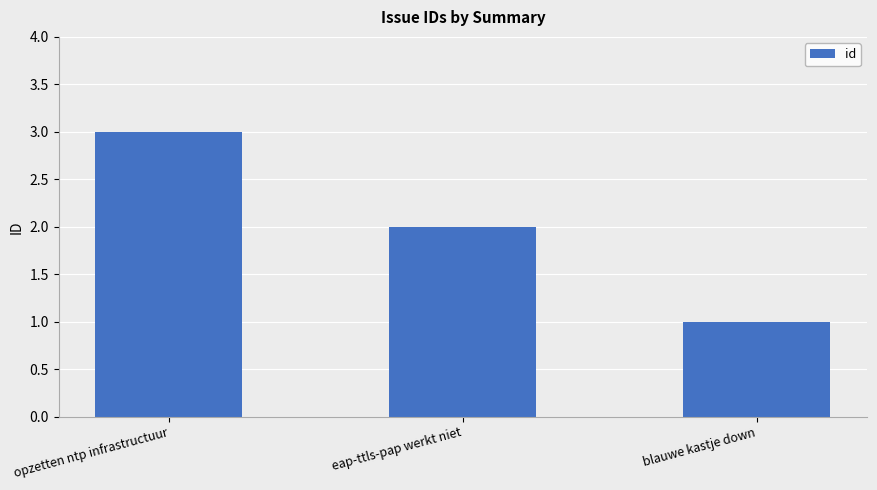

Does the chart contain stacked bars?

No